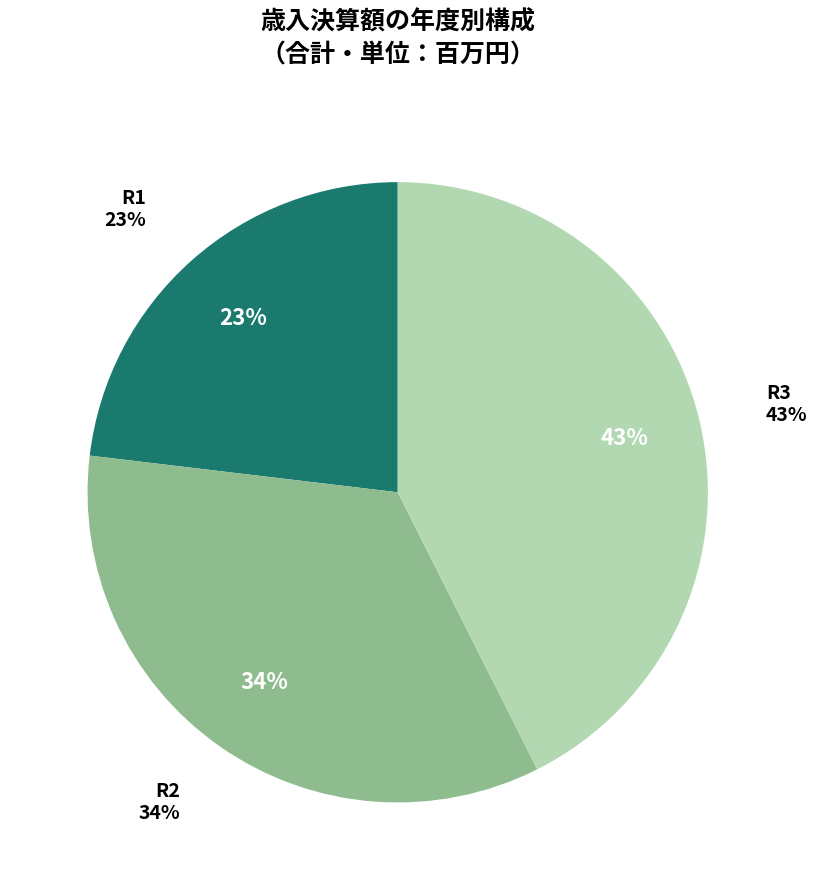

What is the change in value from R2 to R3?

+886605